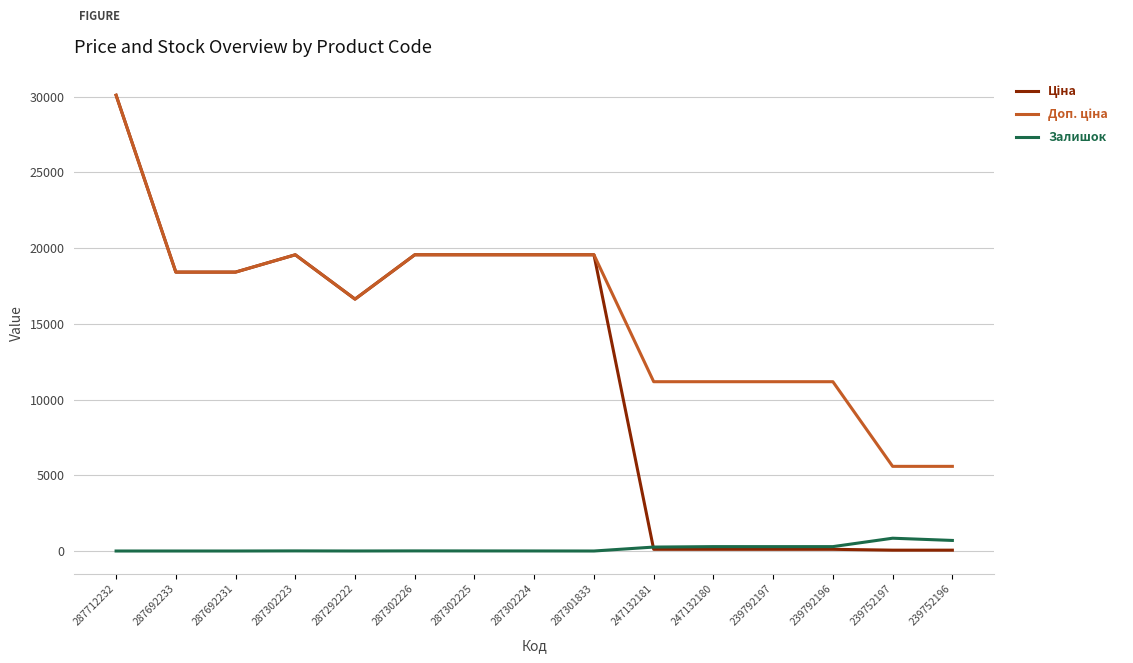

Is it true that Залишок equals 5.0 at 287302225?

True